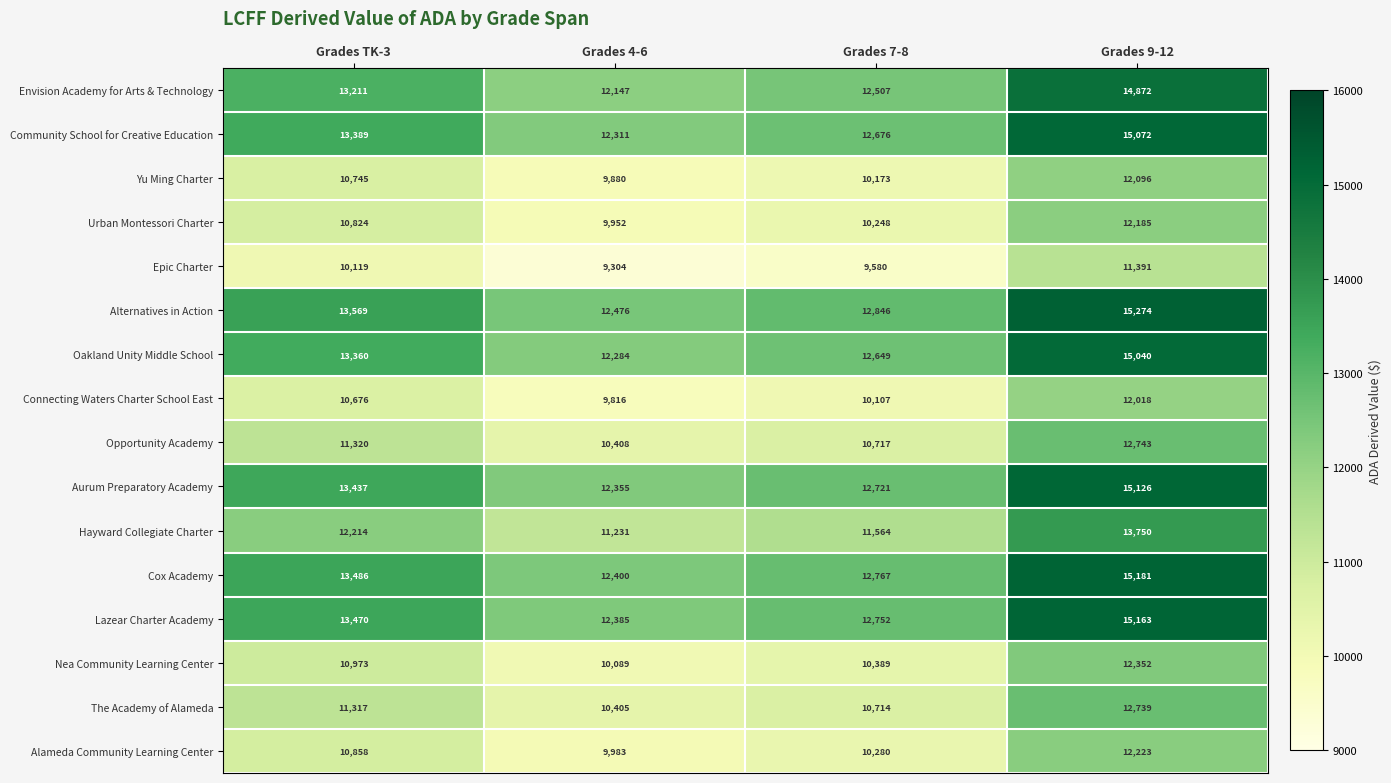

Count the number of categories in the chart.

4